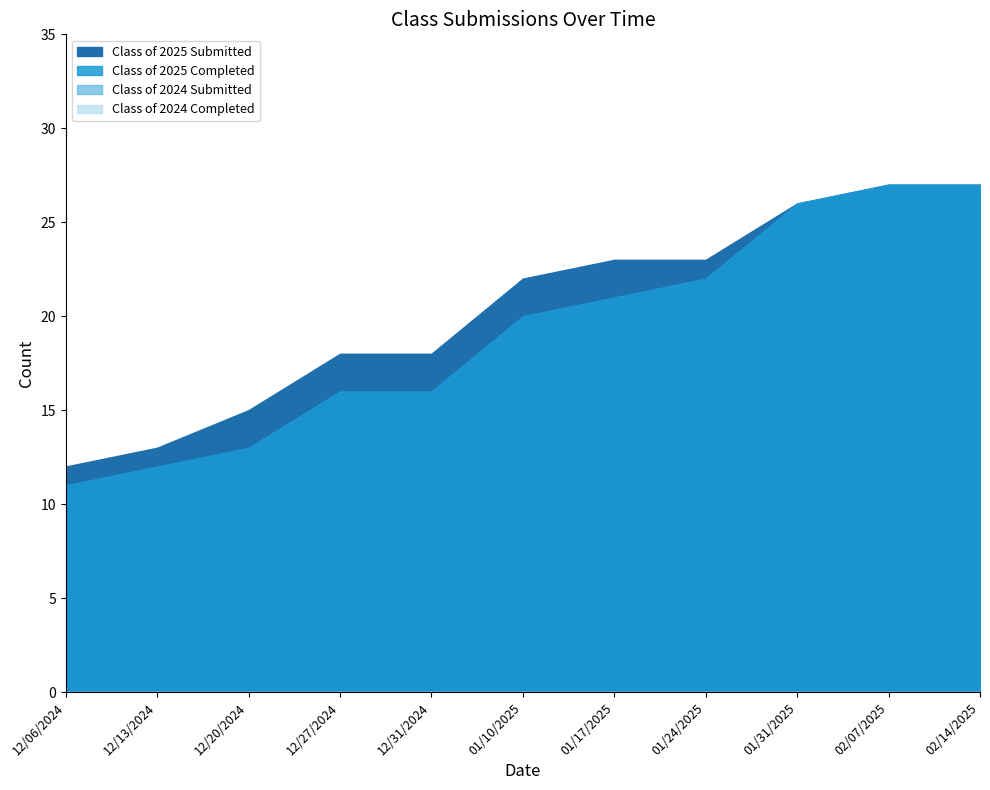

What is the difference between the second highest and minimum values in the Class of 2025 Completed series?

16